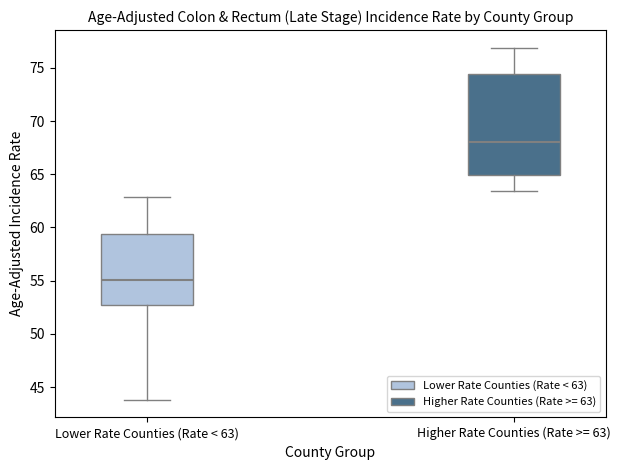

Reading left to right, read every box against the y-axis: the position of its median line, the range the box covers, and the ends of its whiskers. The values are not printed on the chart, so give them approximately, as read against the axis.

Lower Rate Counties (Rate < 63): median 55.0, box 52.5 to 59.5, whiskers 44.0 to 63.0
Higher Rate Counties (Rate >= 63): median 68.0, box 65.0 to 74.5, whiskers 63.5 to 77.0